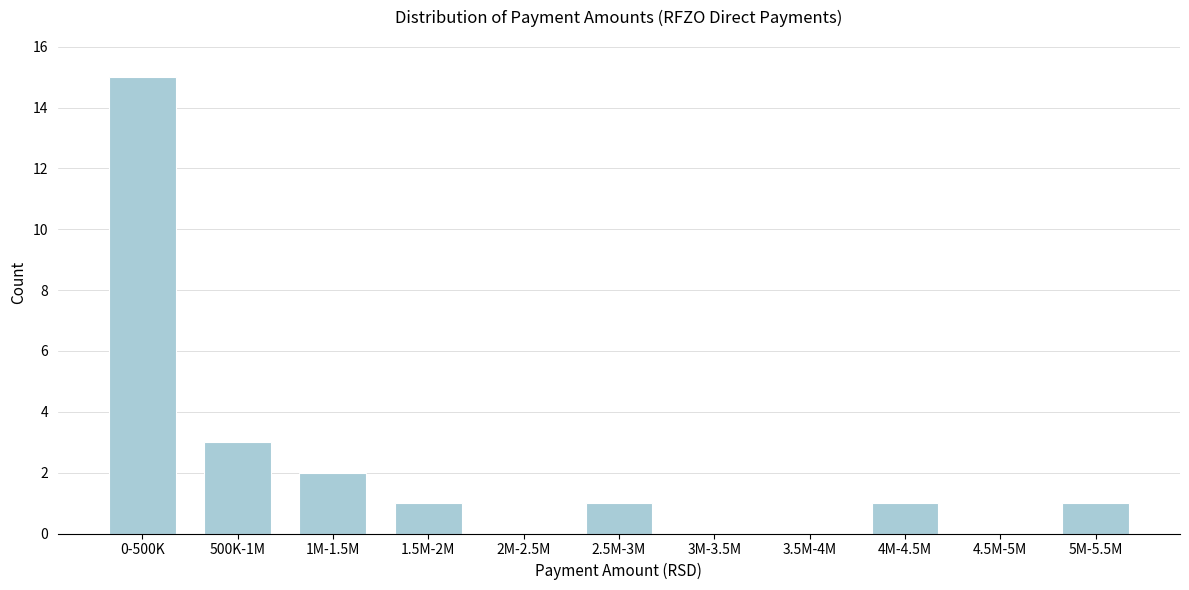

Reading right to left, extract all data points from this chart.

5M-5.5M=1	4.5M-5M=0	4M-4.5M=1	3.5M-4M=0	3M-3.5M=0	2.5M-3M=1	2M-2.5M=0	1.5M-2M=1	1M-1.5M=2	500K-1M=3	0-500K=15